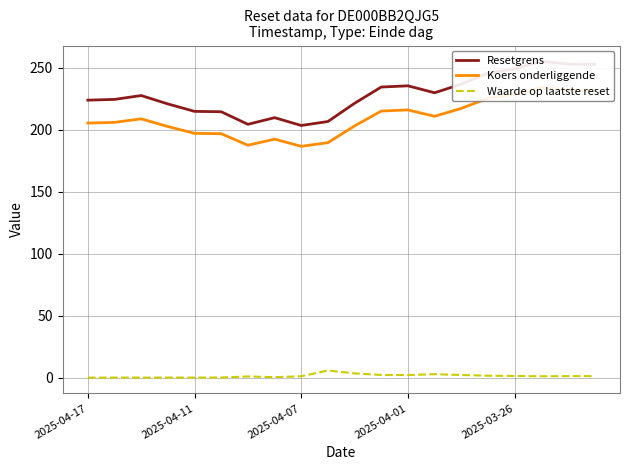

What is the difference between the maximum and minimum values in the Koers onderliggende series?

47.4